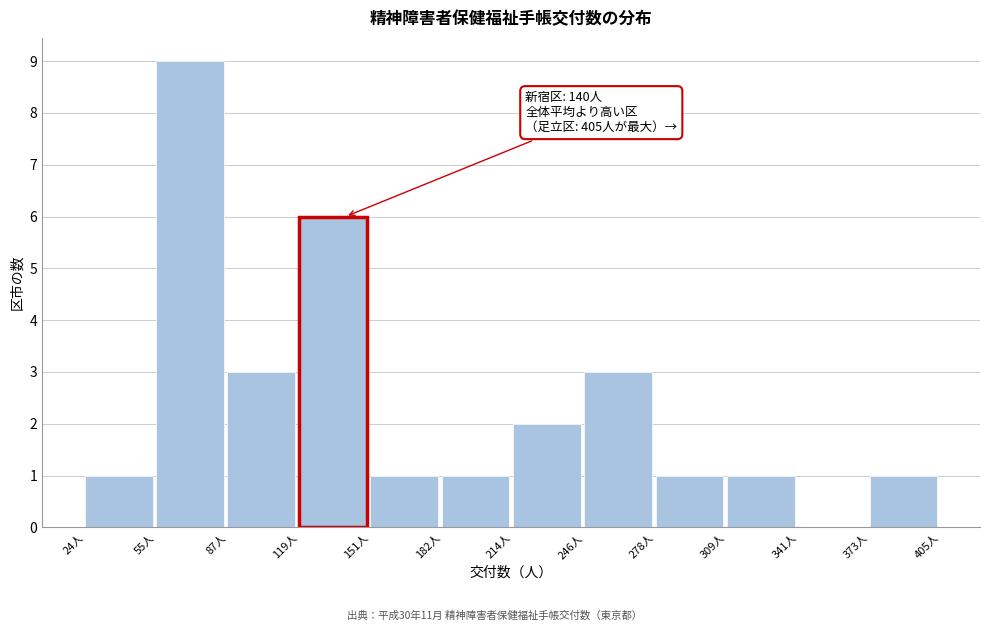

Over which range of the x-axis is the bar tallest?

55 to 90